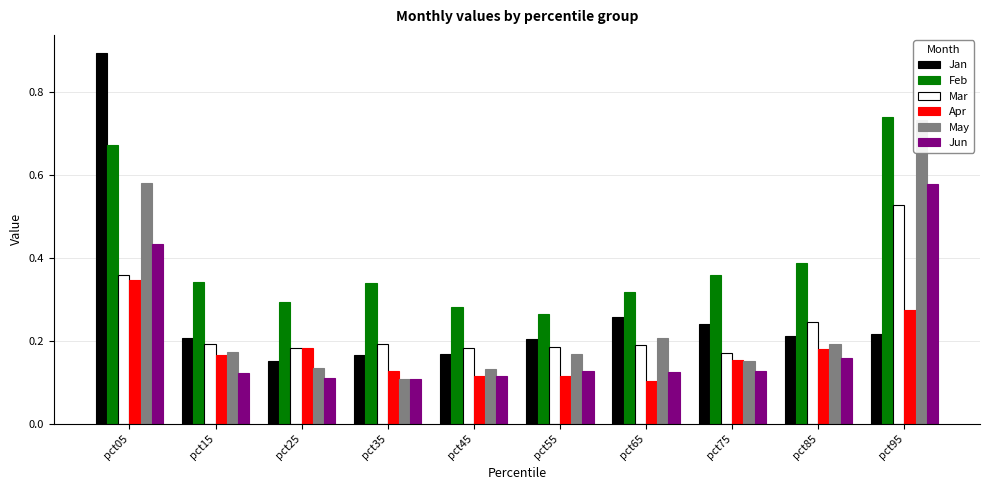

Reading left to right, list all the values displayed in this chart.

Jan: pct05=0.9	pct15=0.2	pct25=0.2	pct35=0.2	pct45=0.2	pct55=0.2	pct65=0.3	pct75=0.2	pct85=0.2	pct95=0.2
Feb: pct05=0.7	pct15=0.3	pct25=0.3	pct35=0.3	pct45=0.3	pct55=0.3	pct65=0.3	pct75=0.4	pct85=0.4	pct95=0.7
Mar: pct05=0.4	pct15=0.2	pct25=0.2	pct35=0.2	pct45=0.2	pct55=0.2	pct65=0.2	pct75=0.2	pct85=0.2	pct95=0.5
Apr: pct05=0.3	pct15=0.2	pct25=0.2	pct35=0.1	pct45=0.1	pct55=0.1	pct65=0.1	pct75=0.2	pct85=0.2	pct95=0.3
May: pct05=0.6	pct15=0.2	pct25=0.1	pct35=0.1	pct45=0.1	pct55=0.2	pct65=0.2	pct75=0.2	pct85=0.2	pct95=0.7
Jun: pct05=0.4	pct15=0.1	pct25=0.1	pct35=0.1	pct45=0.1	pct55=0.1	pct65=0.1	pct75=0.1	pct85=0.2	pct95=0.6